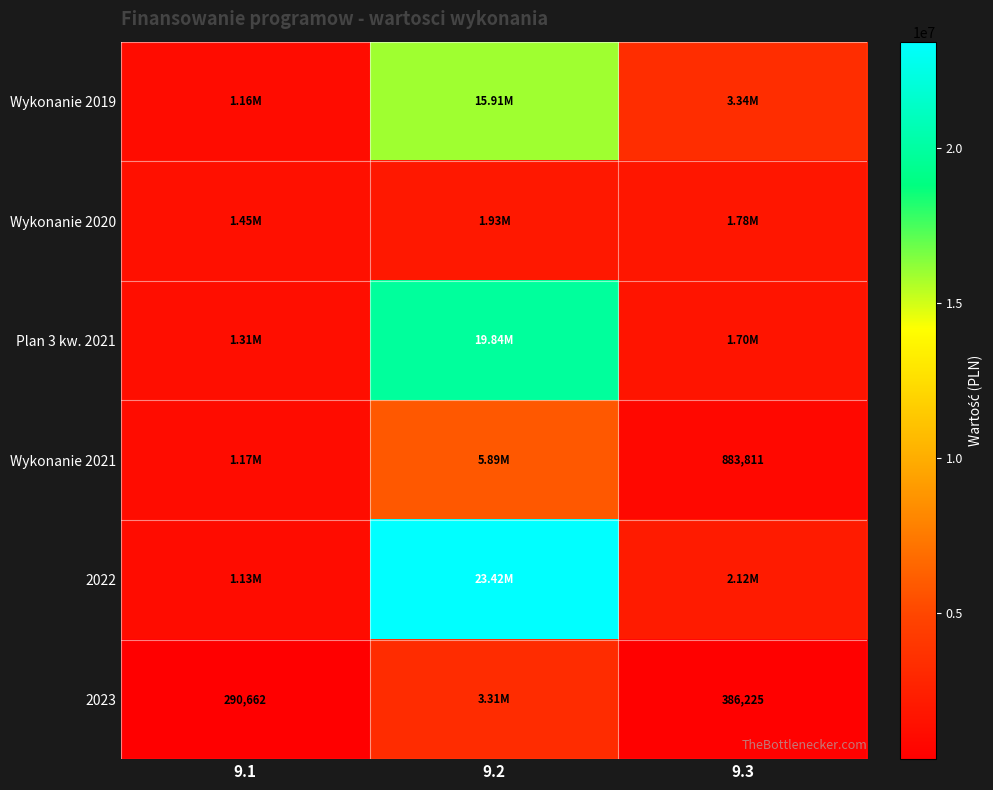

What is the sum of the Wykonanie 2021 values at 9.1 and 9.2?

7059576.5